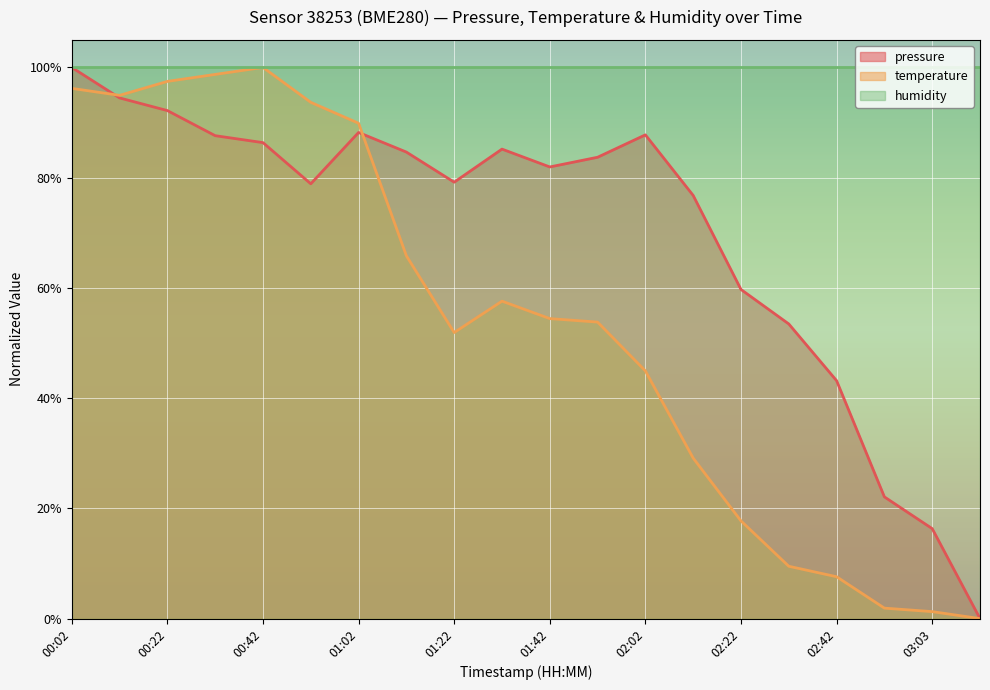

Is the value of pressure at 01:22 greater than the value of temperature at 00:22?

No